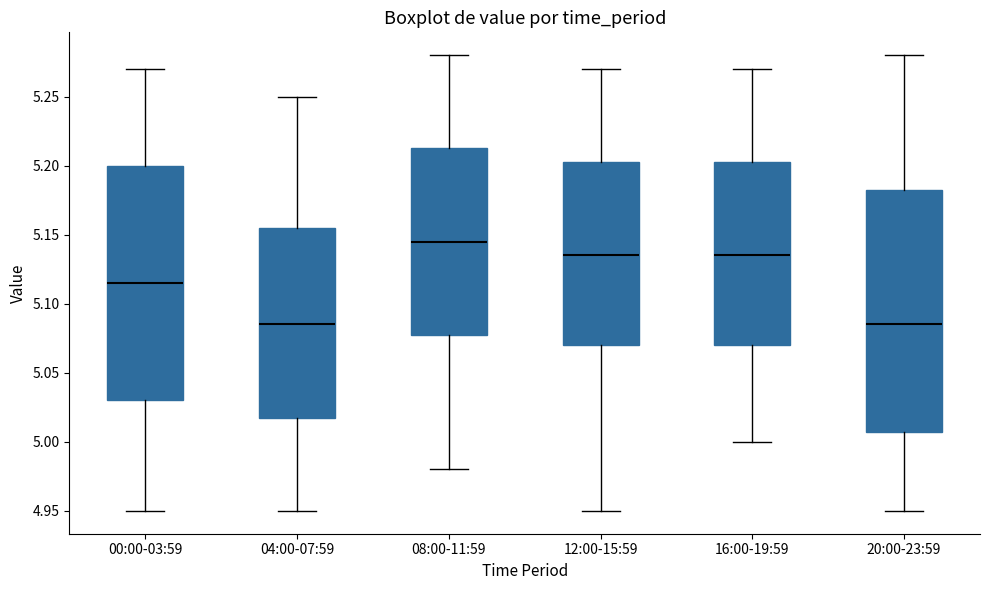

Where does the upper whisker of the box for 20:00-23:59 end on the y-axis? The values are not printed on the chart, so give them approximately, as read against the axis.

5.280